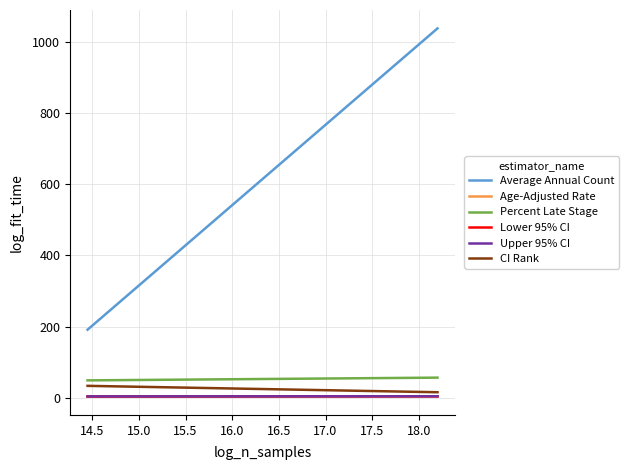

What is the difference between the maximum and minimum values in the Age-Adjusted Rate series?

0.5